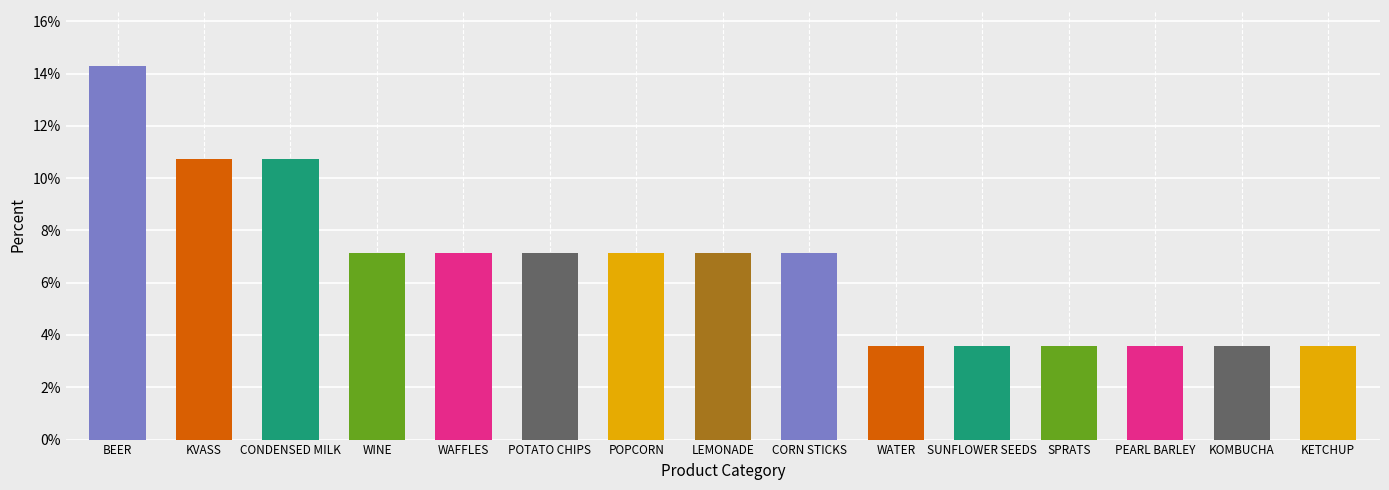

Count the number of values greater than 7.

9